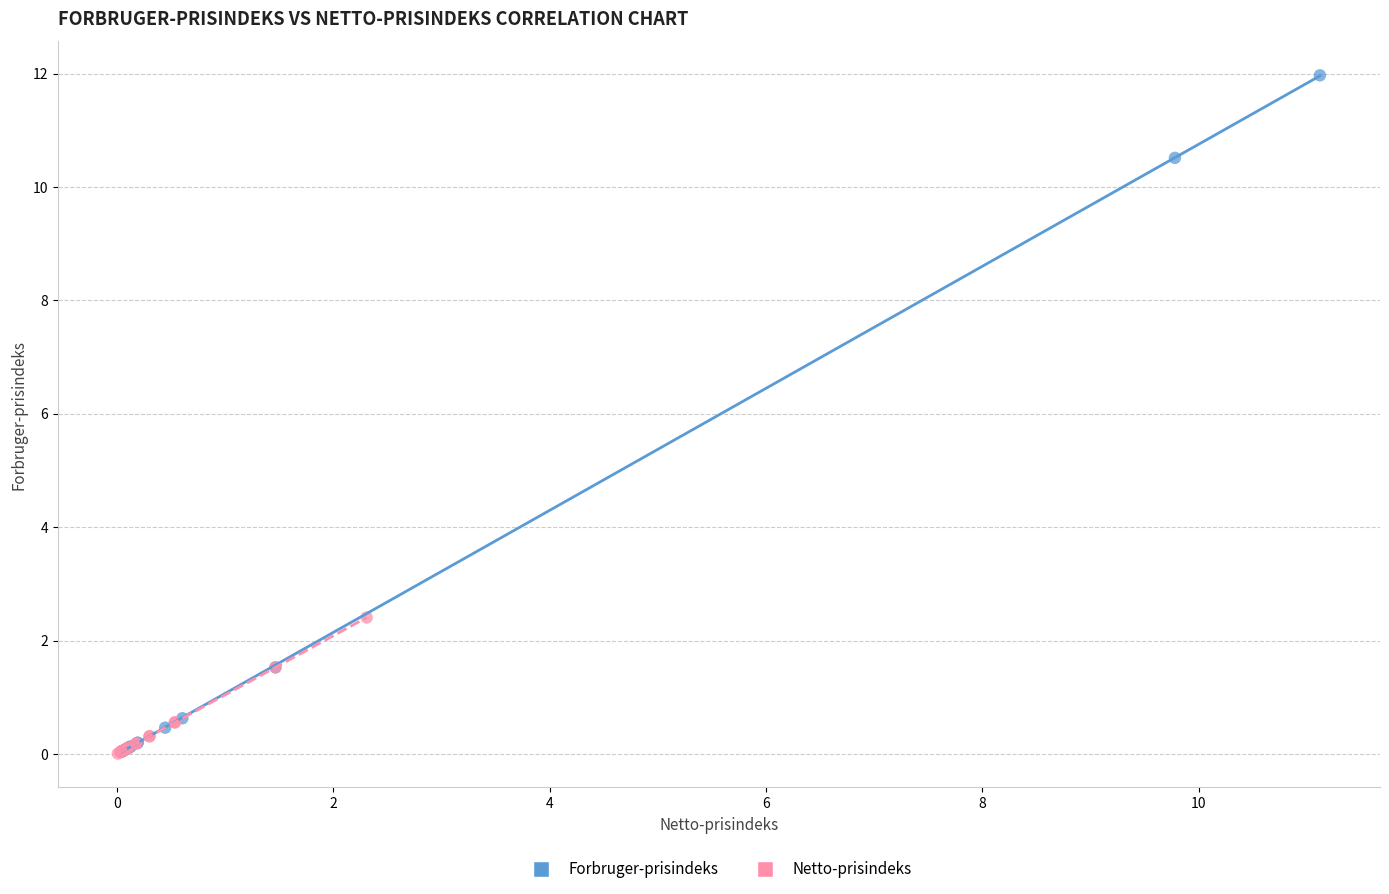

Which series reaches the maximum Y coordinate?

Forbruger-prisindeks